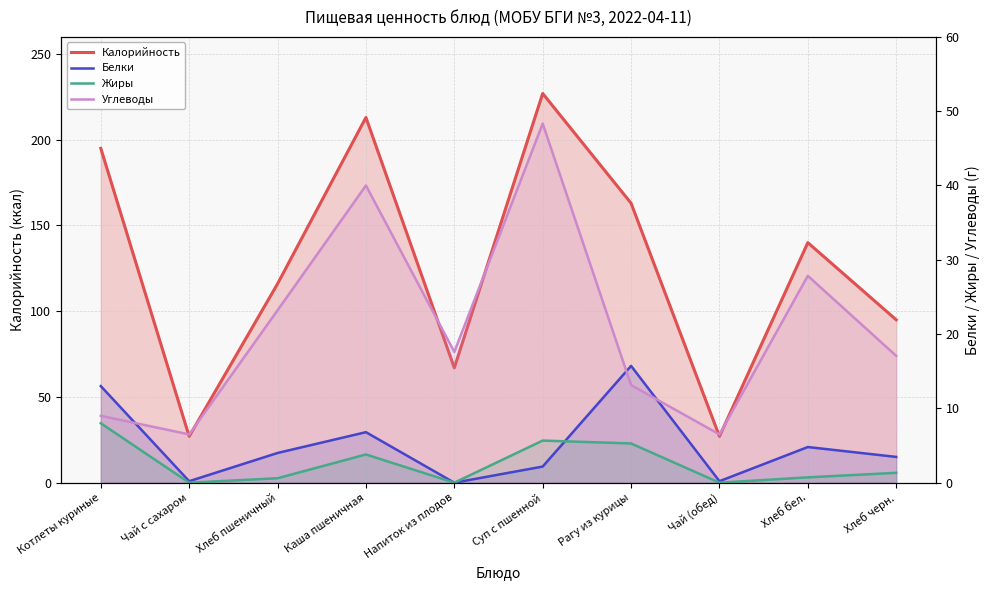

True or false: Белки has a value of 4.0 at Хлеб пшеничный.

True